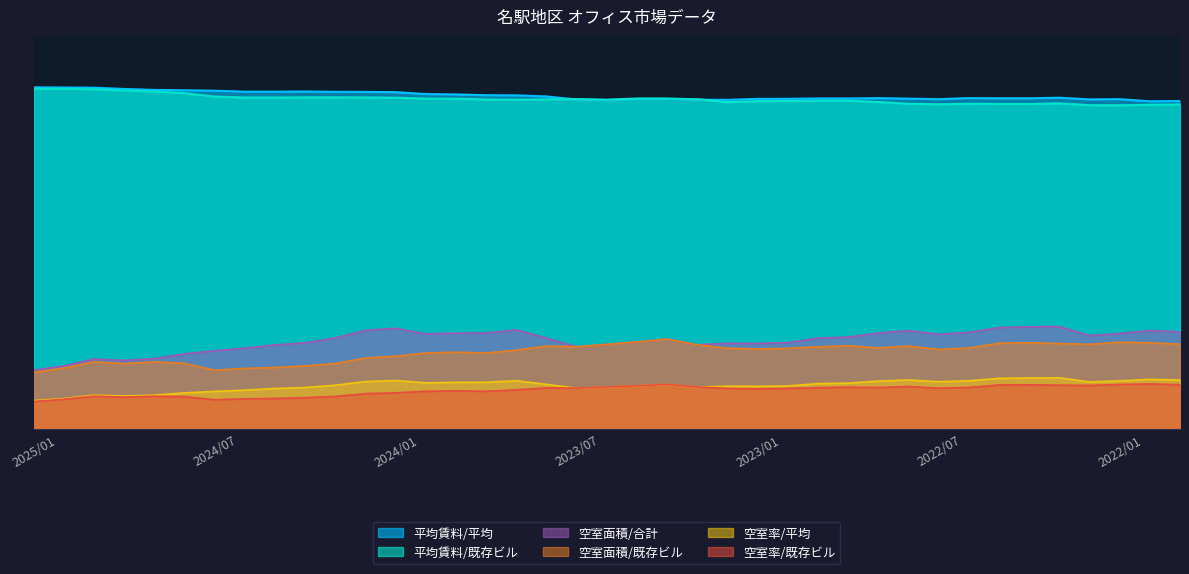

Read the 平均賃料/既存ビル value at 202203.

14961.0